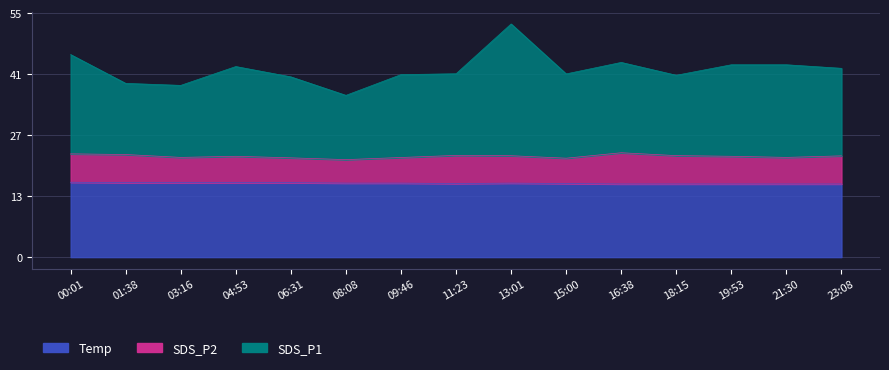

Which series changed the most between 19:53 and 23:08?

SDS_P1